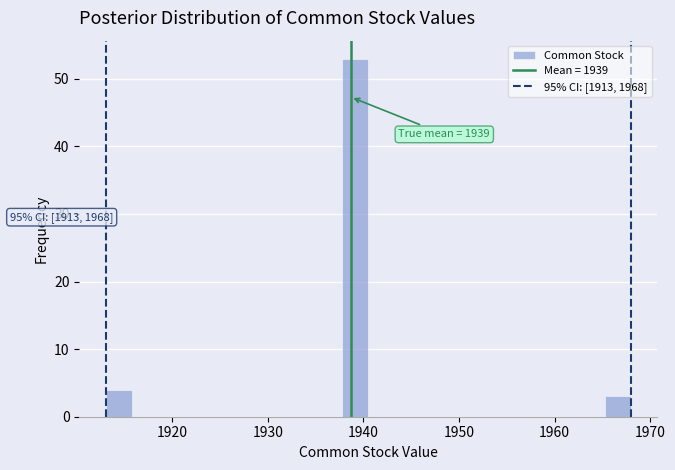

Around what value on the x-axis is the tallest bar? Give the approximate position of its centre, as read against the axis.

1939